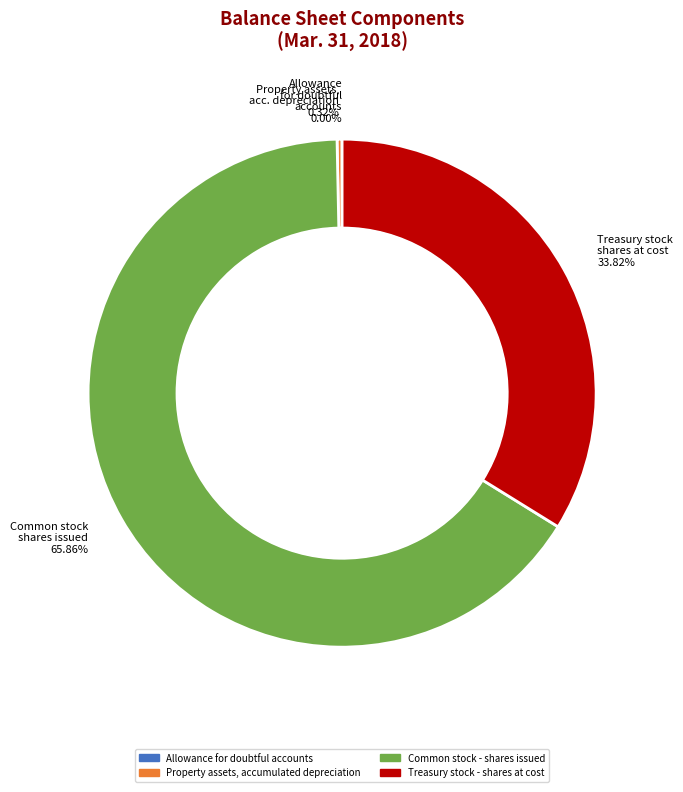

Does any single category account for the majority?

Yes